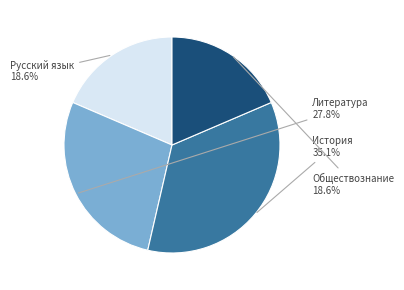

What is the ratio of the value at Обществознание to the value at Русский язык?

1.0